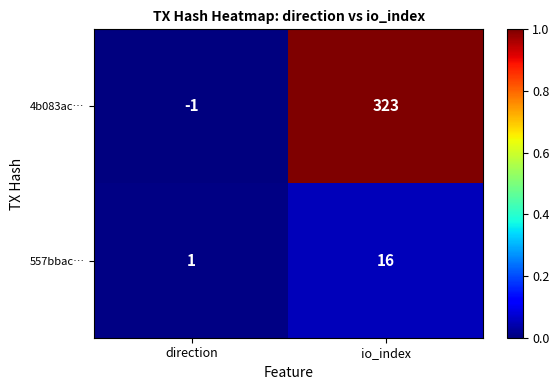

What is the maximum value shown in the chart?

323